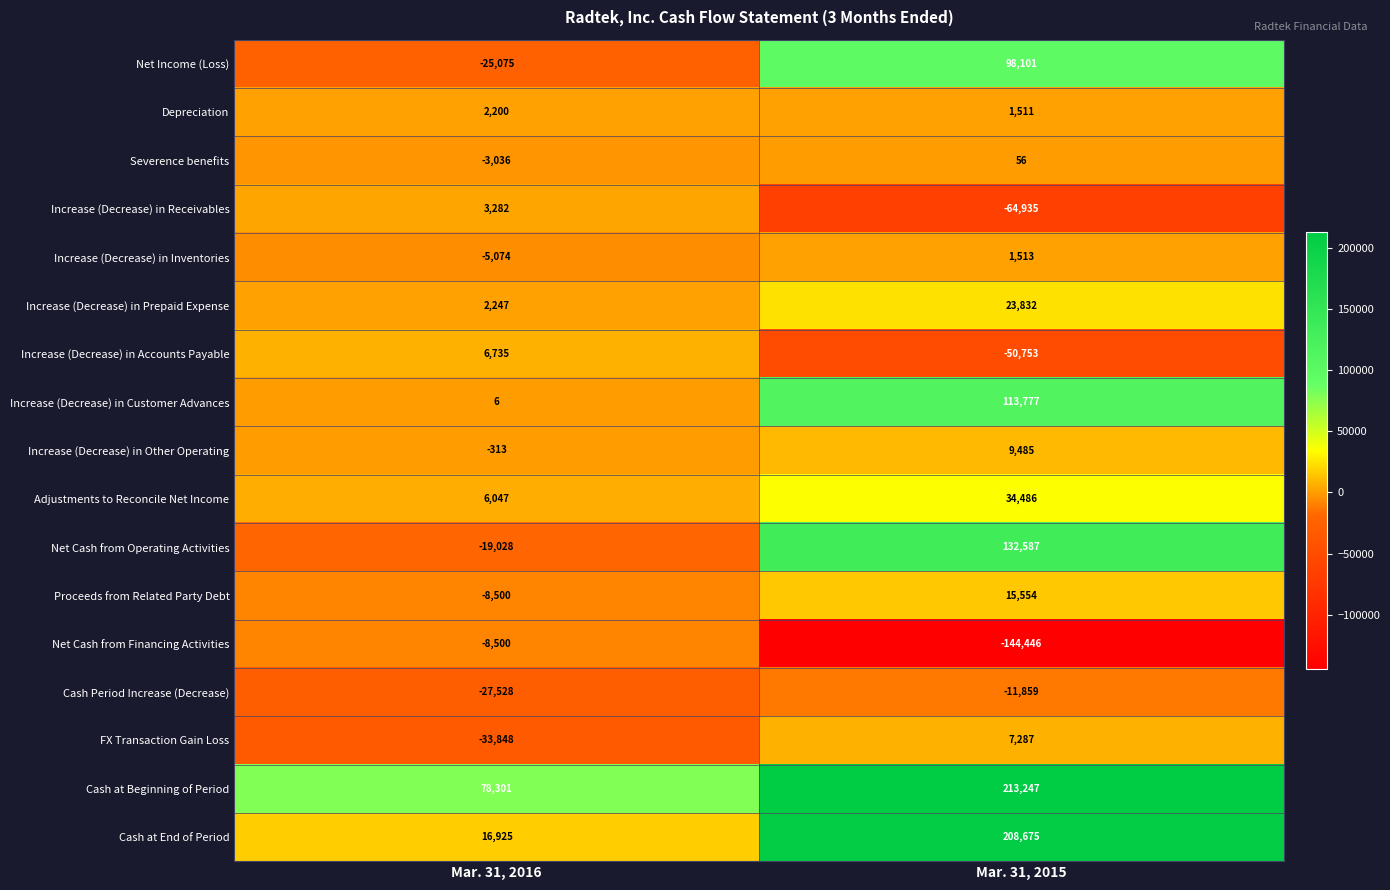

What is the minimum value shown in the chart?

-144446